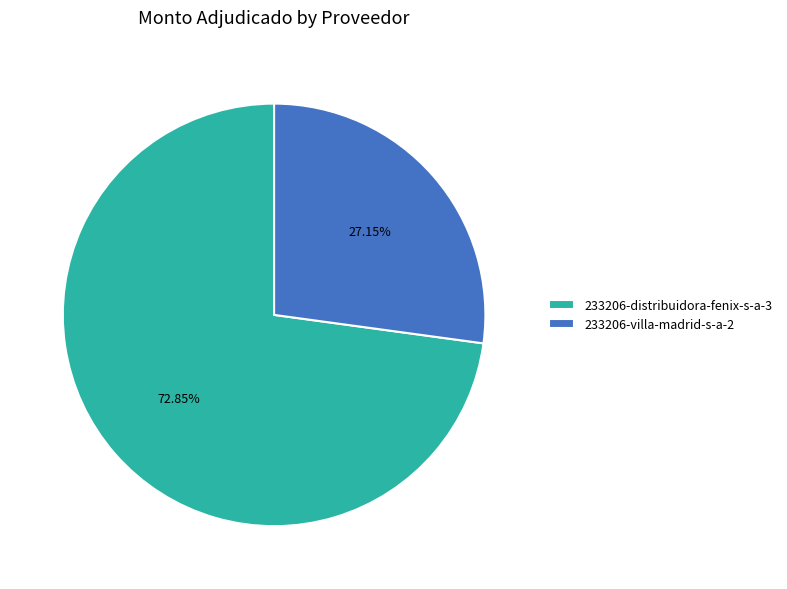

Is there any slice that represents more than half of the pie?

Yes